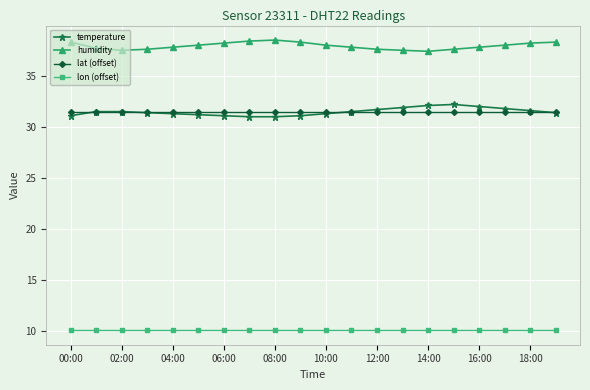

What is the lowest value of the lat (offset) series?

31.5